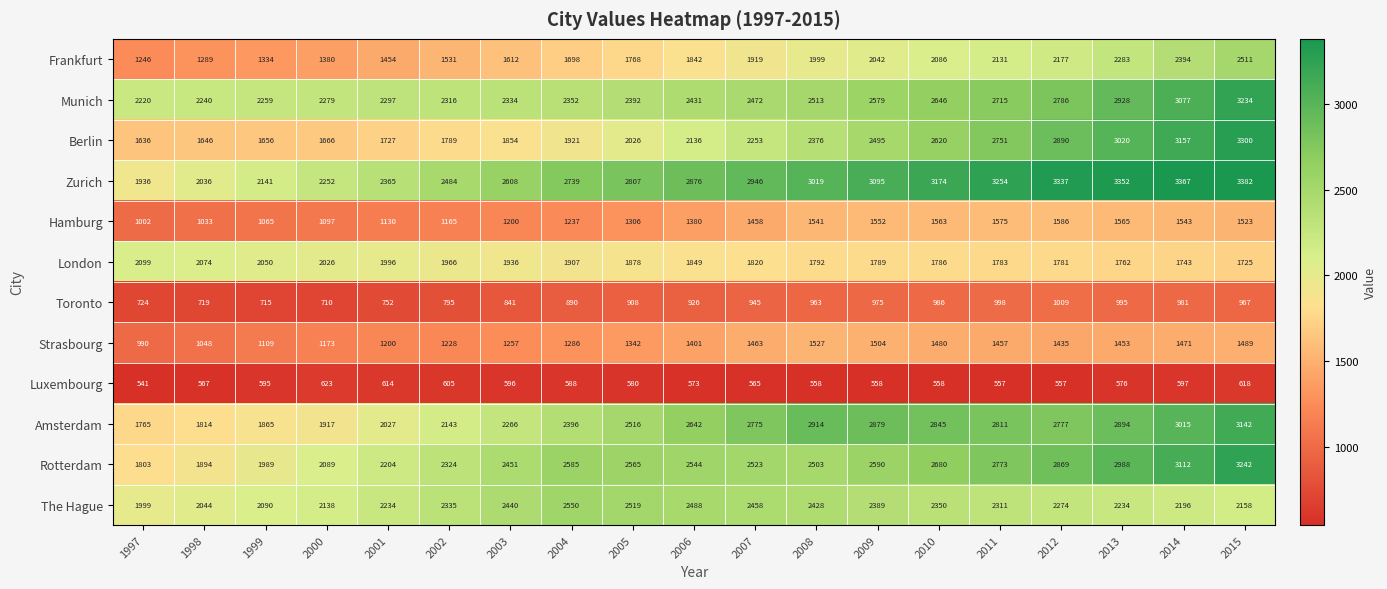

Which series has the largest range (max minus min)?

Berlin